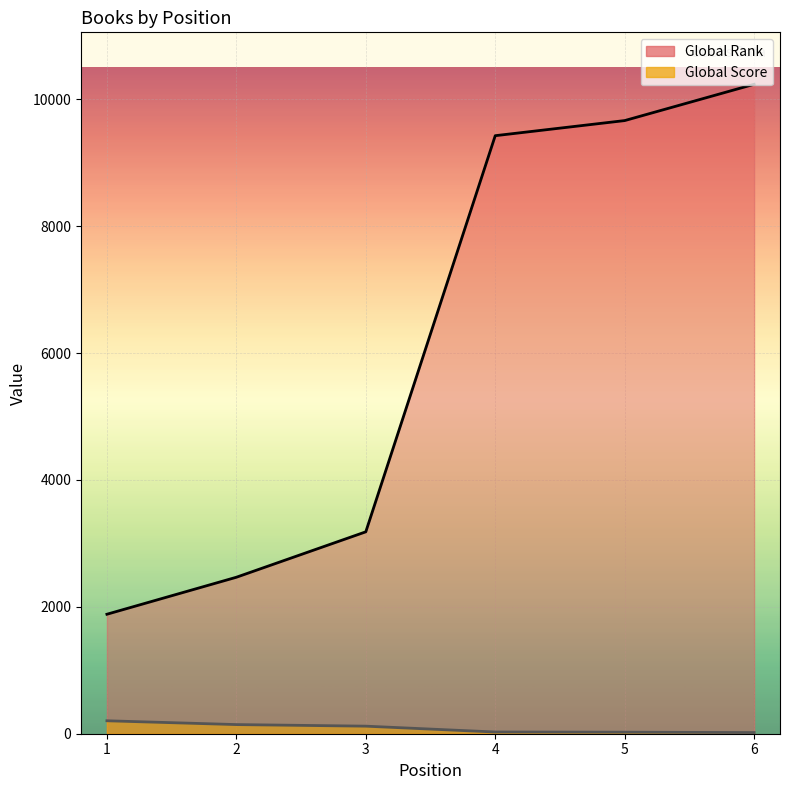

What is the difference between the maximum and minimum values in the Global Rank series?

8352